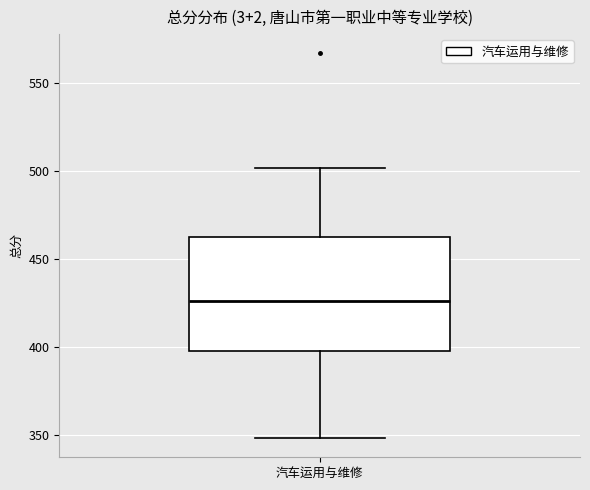

Where does the lower whisker of the box for 汽车运用与维修 end on the y-axis? The values are not printed on the chart, so give them approximately, as read against the axis.

350